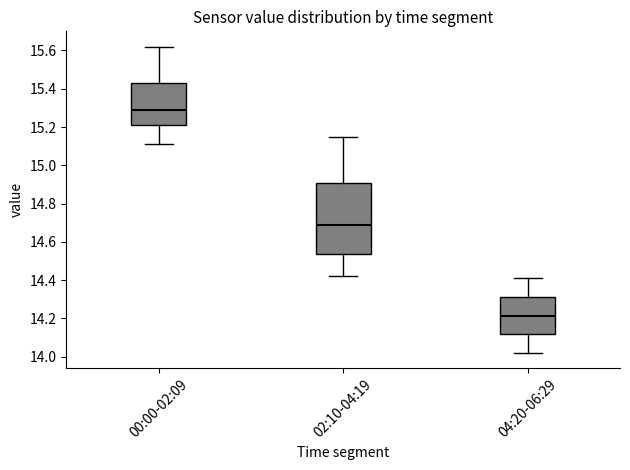

Reading left to right, transcribe this box plot: for each box, give where its median line is, the range the box spans, and where its two whiskers end, as read against the y-axis. The values are not printed on the chart, so give them approximately, as read against the axis.

00:00-02:09: median 15.30, box 15.22 to 15.44, whiskers 15.12 to 15.62
02:10-04:19: median 14.70, box 14.54 to 14.90, whiskers 14.42 to 15.16
04:20-06:29: median 14.22, box 14.12 to 14.32, whiskers 14.02 to 14.42